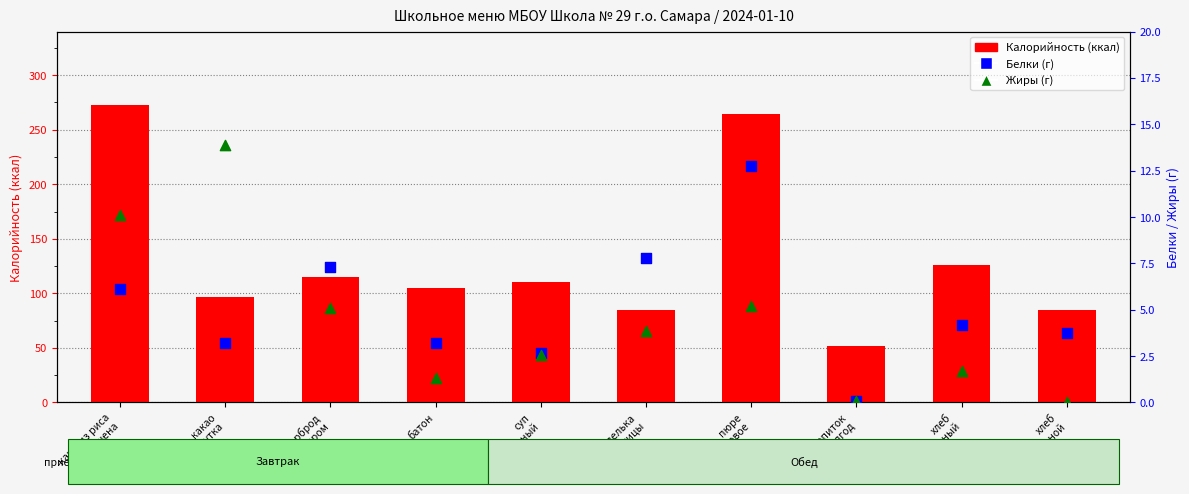

What are all the series names shown in the legend?

Калорийность, Белки, Жиры